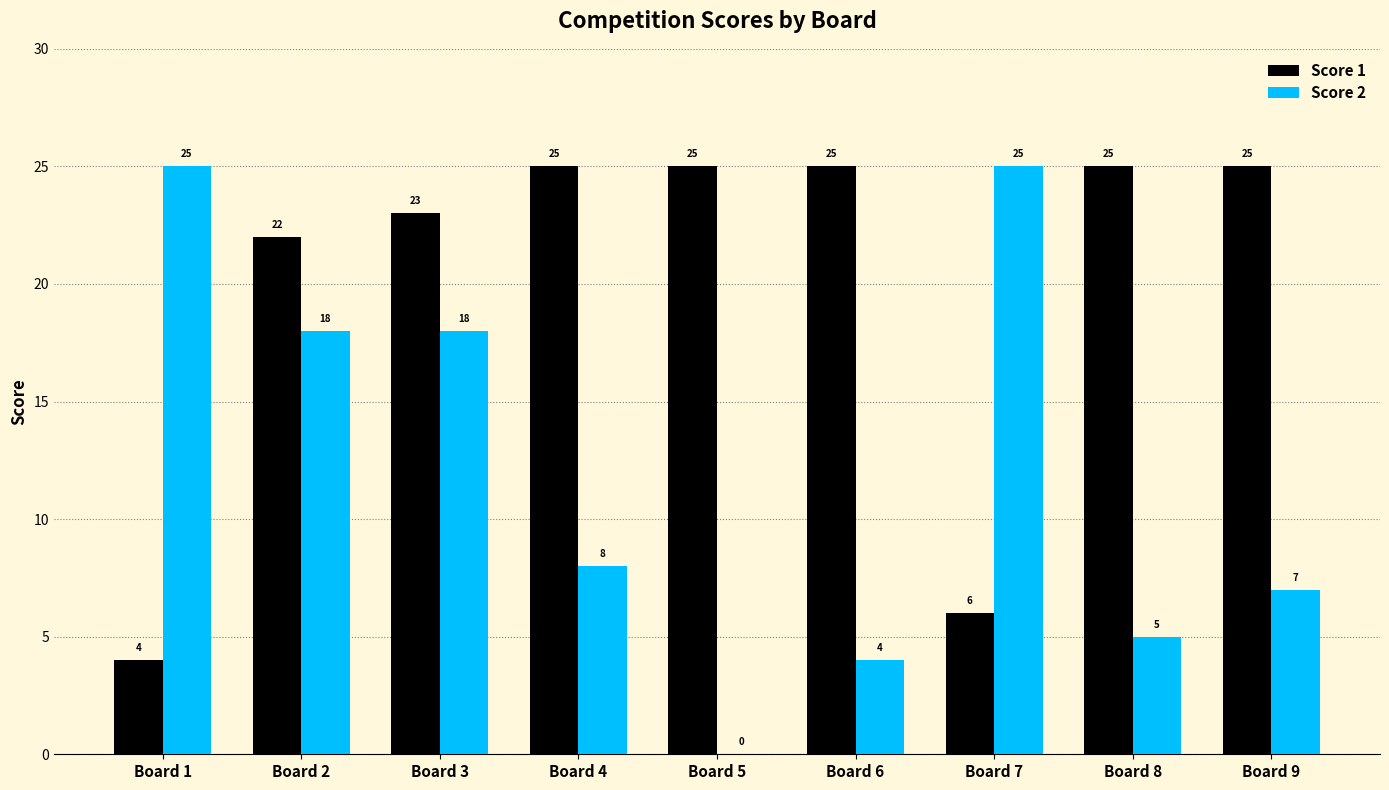

How many distinct data groups are displayed?

2